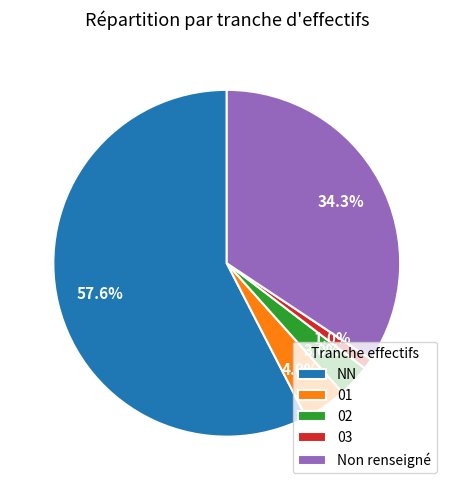

To the nearest percent, what percentage of the pie is NN?

58%